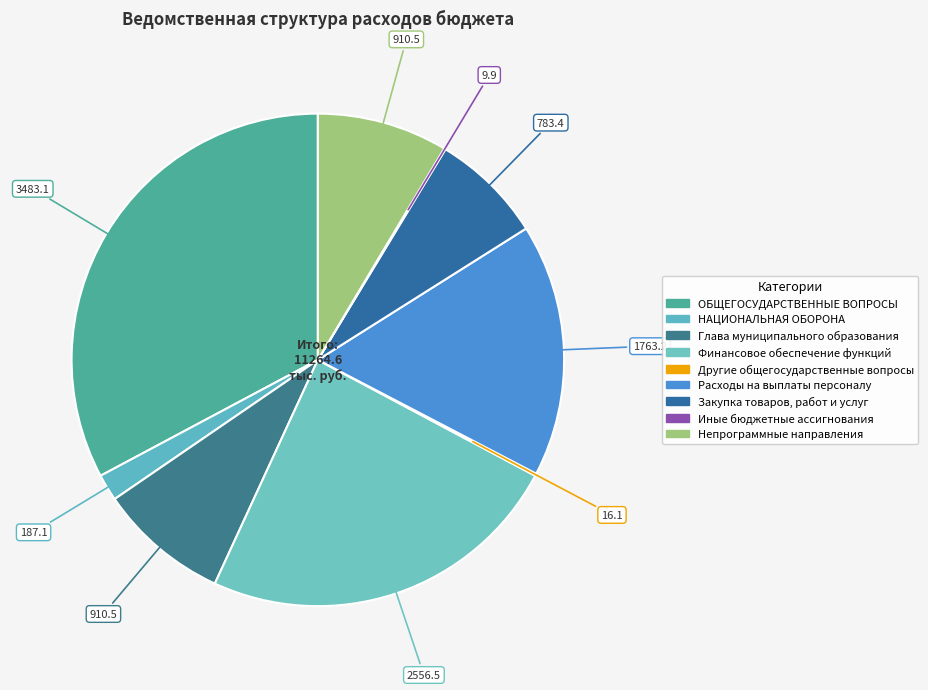

Is the sum of Глава муниципального образования and НАЦИОНАЛЬНАЯ ОБОРОНА greater than half?

No